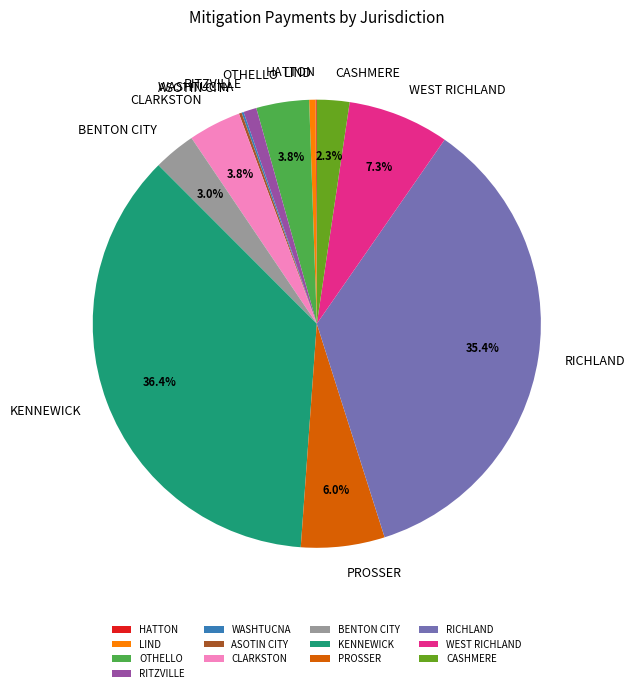

Is there a majority slice in this chart?

No